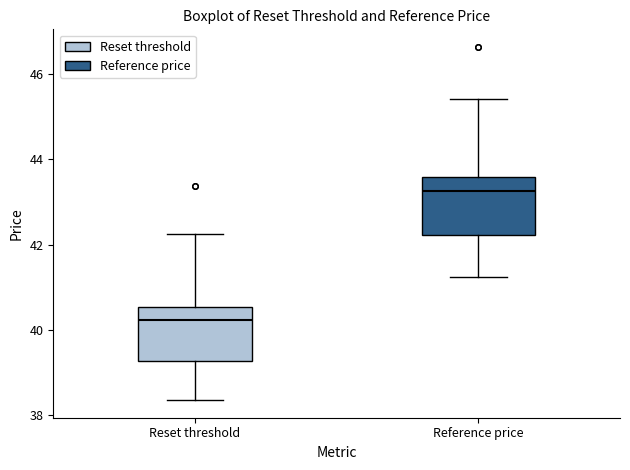

Where is the lower edge of the box for Reference price on the y-axis? The values are not printed on the chart, so give them approximately, as read against the axis.

42.2